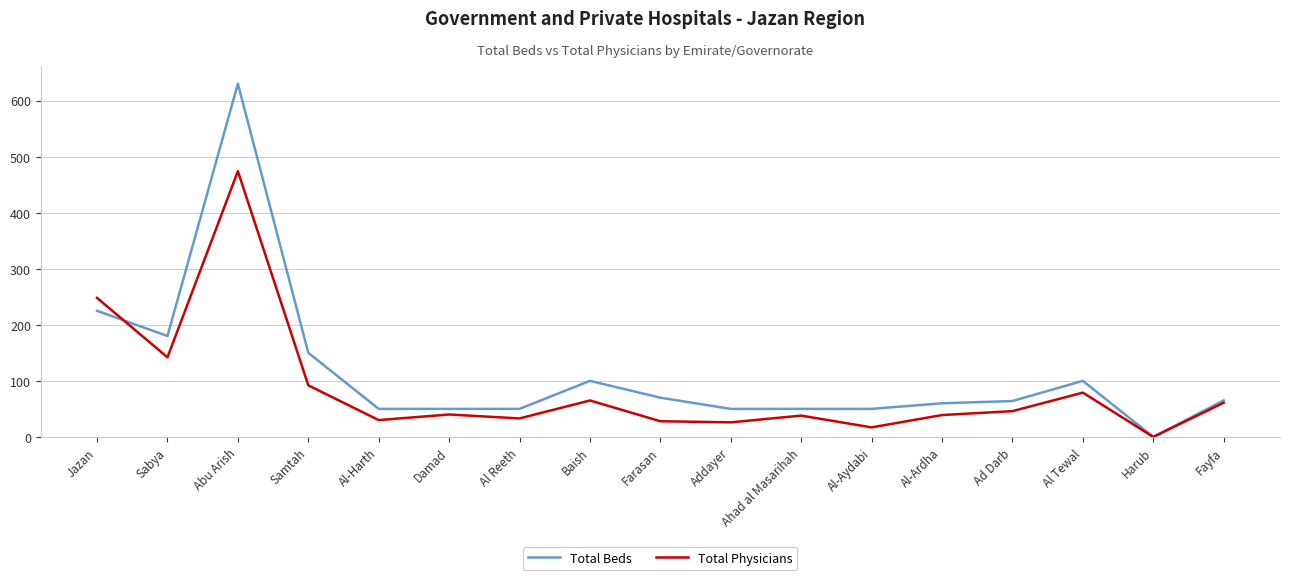

True or false: Total Beds has a value of 78 at Ahad al Masarihah.

False